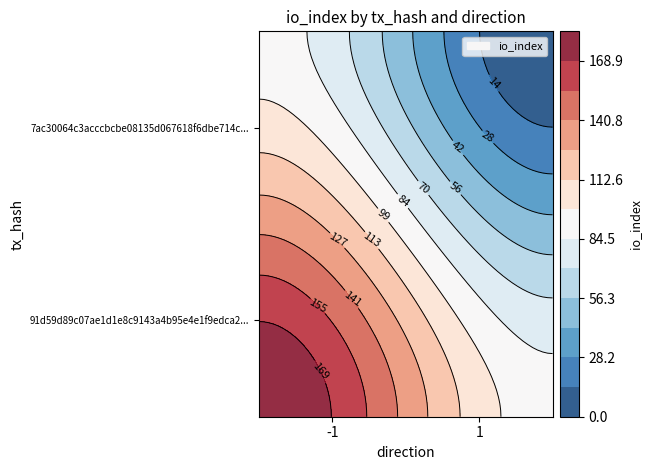

Reading right to left, transcribe all the data shown in this chart.

91d59d89c07ae1d1e8c9143a4b95e4e1f9edca2: io_index=183	direction=-1
7ac30064c3acccbcbe08135d067618f6dbe714c: io_index=0	direction=1